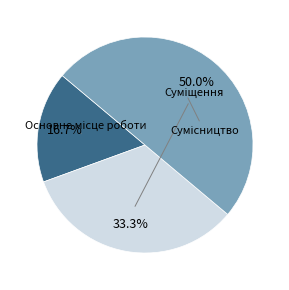

Count the number of slices in the pie.

3